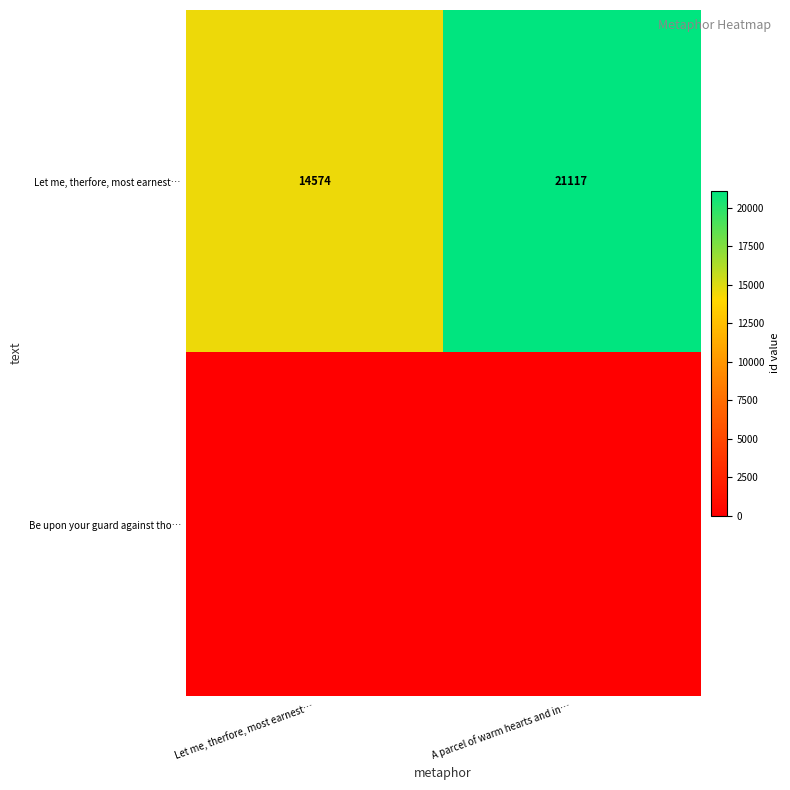

What is the sum of all Let me, therfore, most earnest… values?

35691